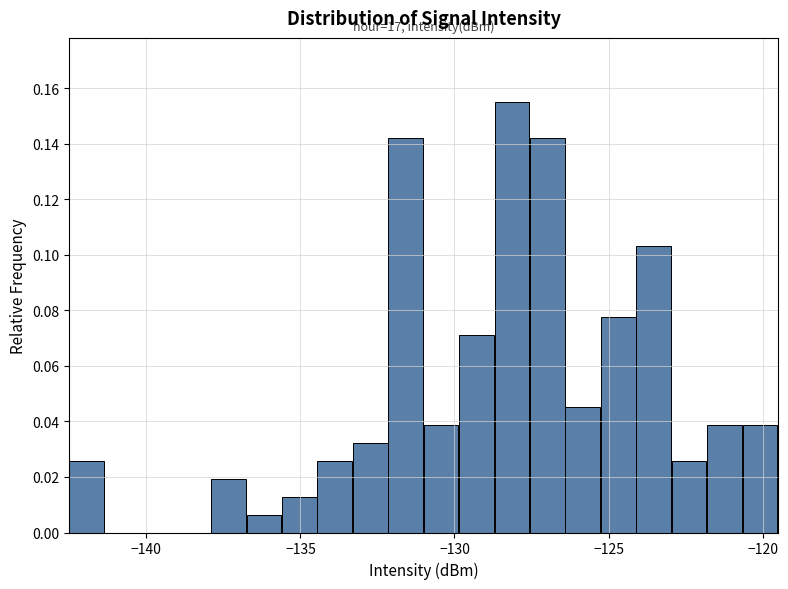

Read against the x-axis, roughly where is the centre of the tallest bar?

-128.0